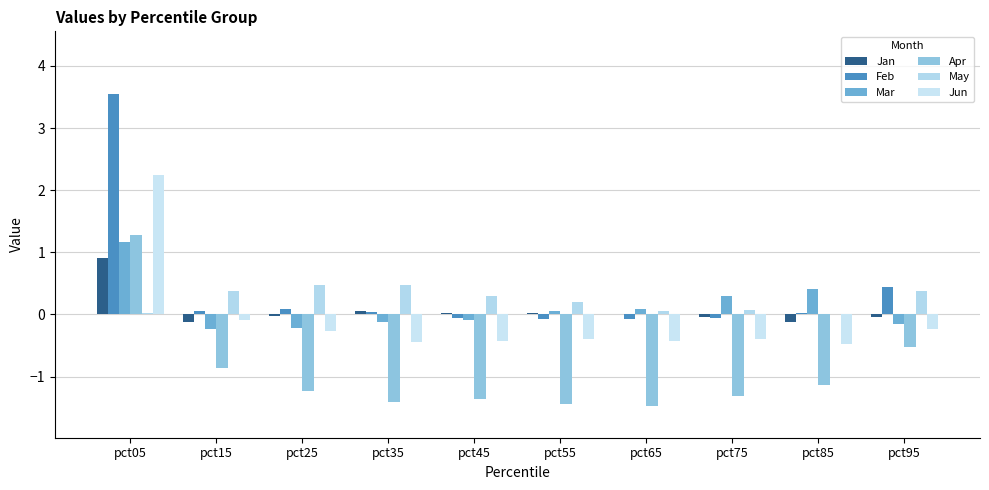

Reading right to left, extract all data points from this chart.

Jan: -0.0	-0.1	-0.0	0.0	0.0	0.0	0.1	-0.0	-0.1	0.9
Feb: 0.4	0.0	-0.1	-0.1	-0.1	-0.1	0.0	0.1	0.1	3.6
Mar: -0.2	0.4	0.3	0.1	0.0	-0.1	-0.1	-0.2	-0.2	1.2
Apr: -0.5	-1.1	-1.3	-1.5	-1.4	-1.4	-1.4	-1.2	-0.9	1.3
May: 0.4	0.0	0.1	0.1	0.2	0.3	0.5	0.5	0.4	0.0
Jun: -0.2	-0.5	-0.4	-0.4	-0.4	-0.4	-0.4	-0.3	-0.1	2.2